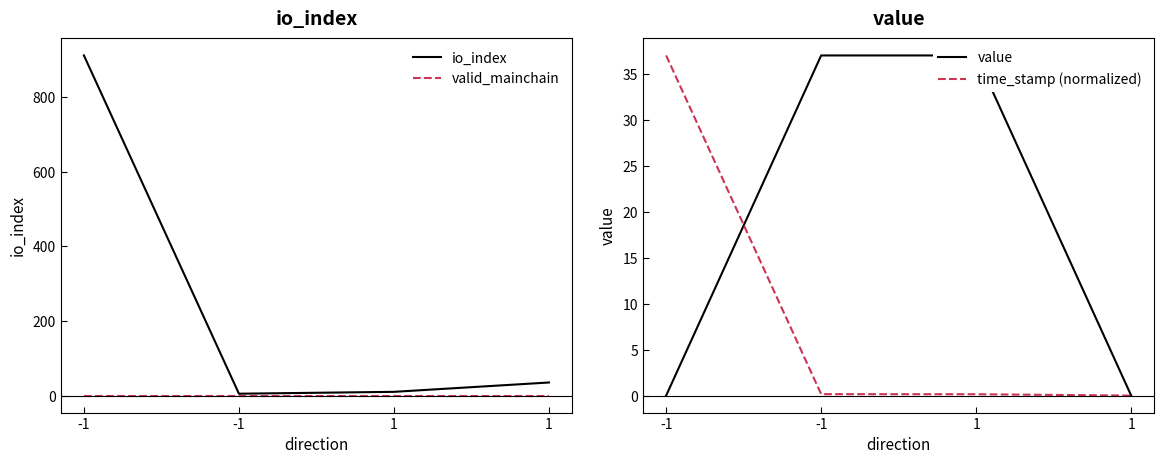

How many values in time_stamp (normalized) are above zero?

3